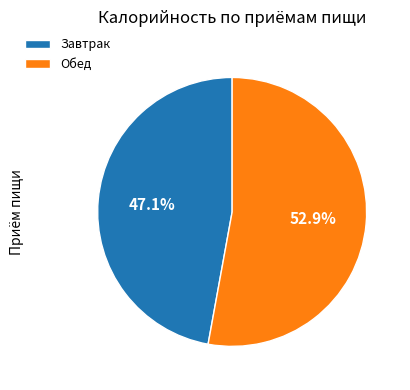

Approximately how many times larger is the value at Обед compared to Завтрак?

1.1